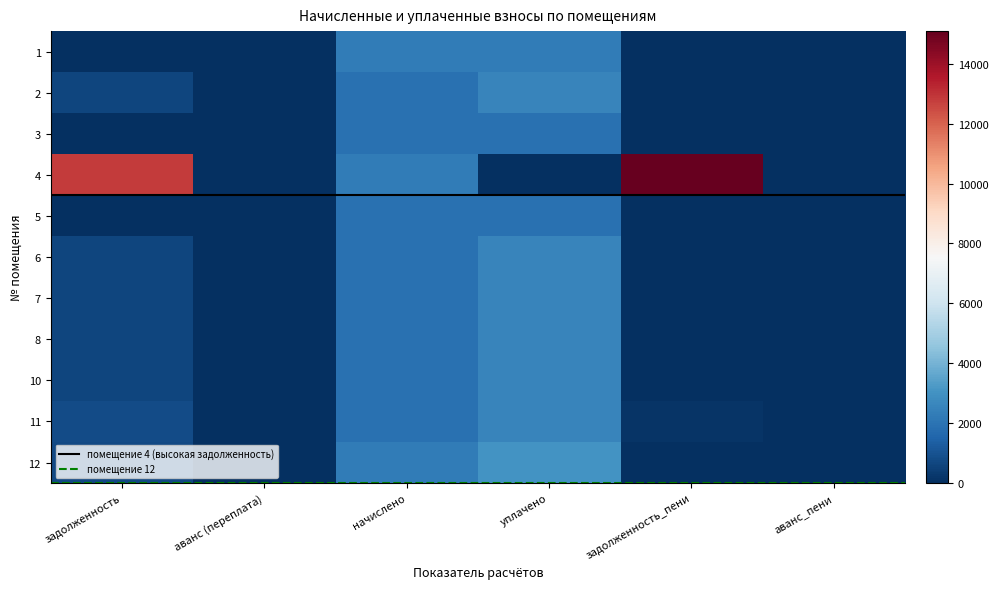

What is the difference between the second highest and second lowest values in the 4 series?

12789.5